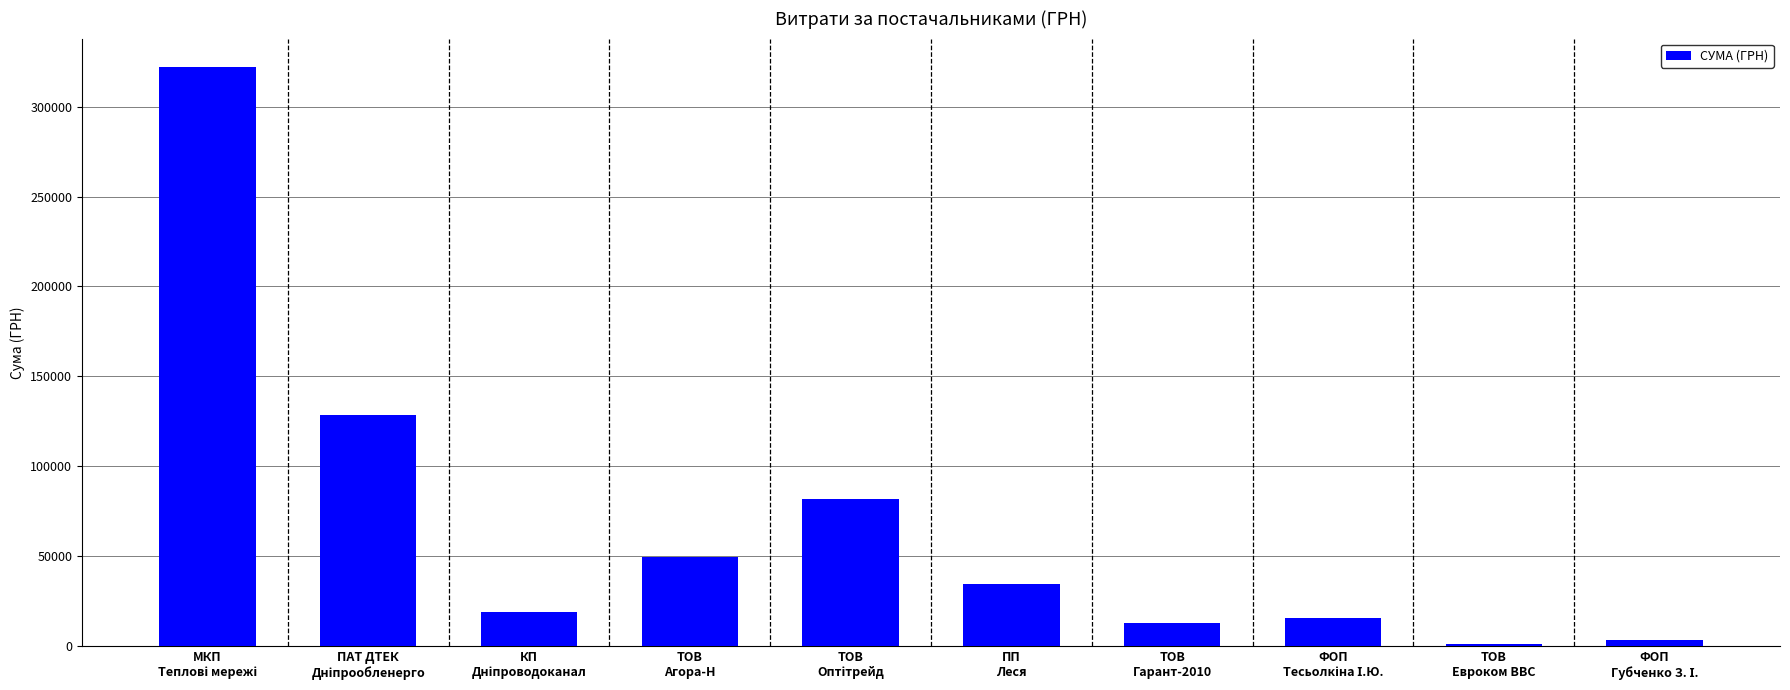

What is the maximum value shown in the chart?

321784.3